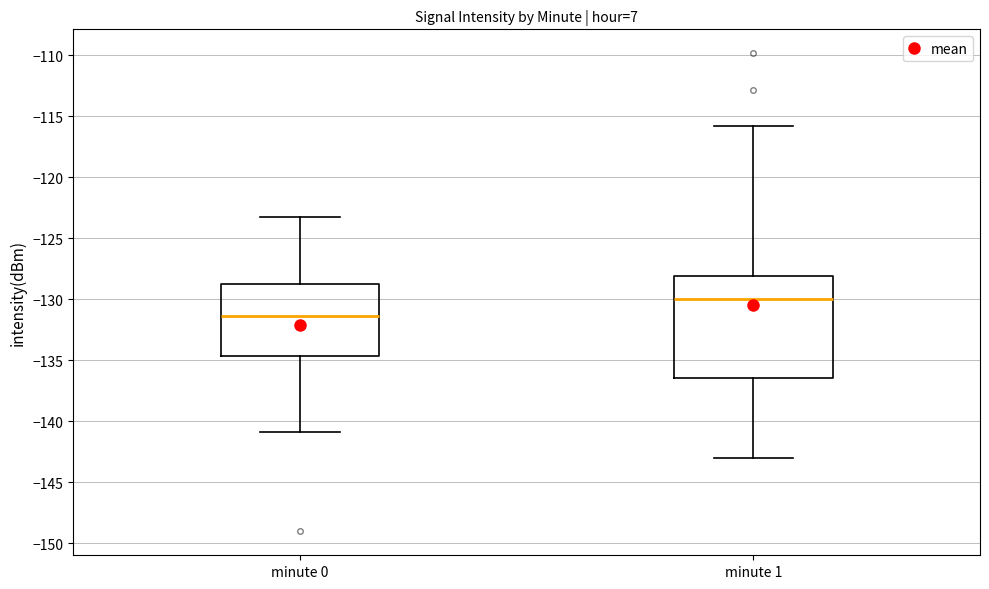

Reading left to right, read every box against the y-axis: the position of its median line, the range the box covers, and the ends of its whiskers. The values are not printed on the chart, so give them approximately, as read against the axis.

minute 0: median -131.5, box -134.5 to -129.0, whiskers -141.0 to -123.5
minute 1: median -130.0, box -136.5 to -128.0, whiskers -143.0 to -116.0